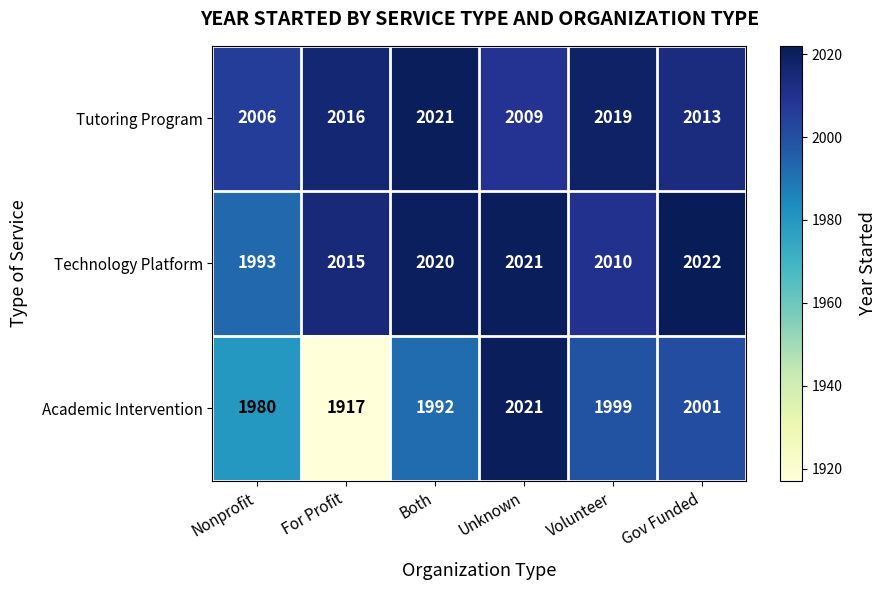

Reading left to right, list all the values displayed in this chart.

Tutoring Program: 2006	2016	2021	2009	2019	2013
Technology Platform: 1993	2015	2020	2021	2010	2022
Academic Intervention: 1980	1917	1992	2021	1999	2001